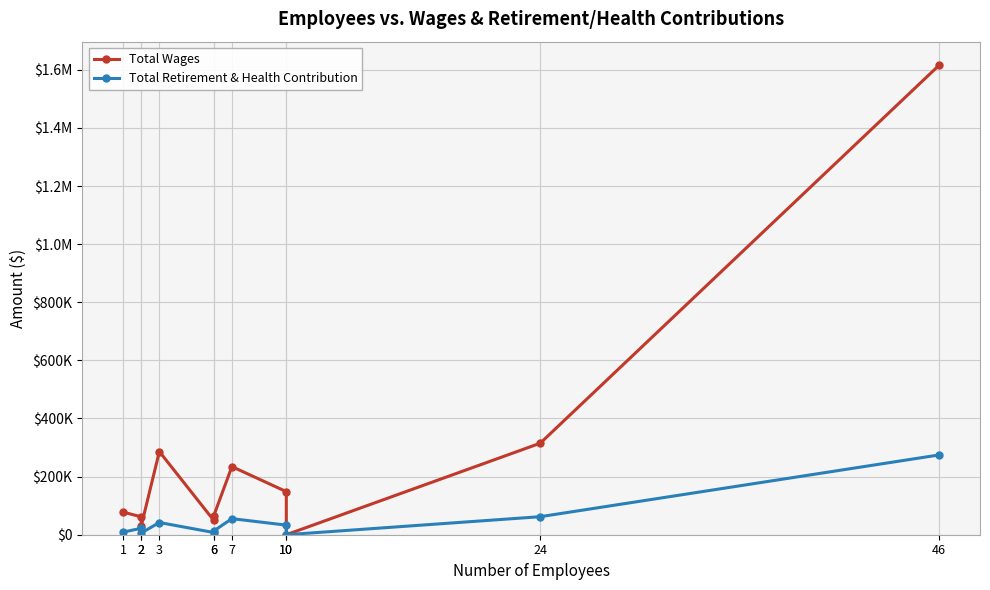

What is the average value of the Total Retirement & Health Contribution series?

47669